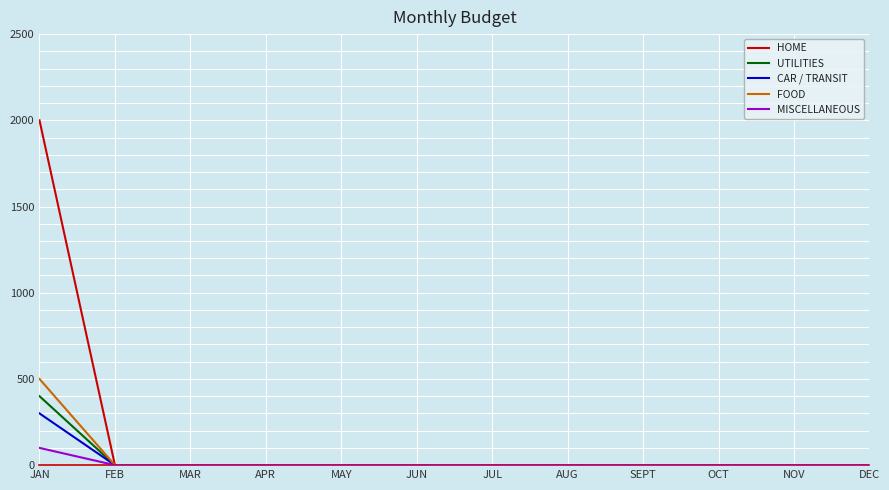

Is it true that MISCELLANEOUS equals 0 at JUL?

True